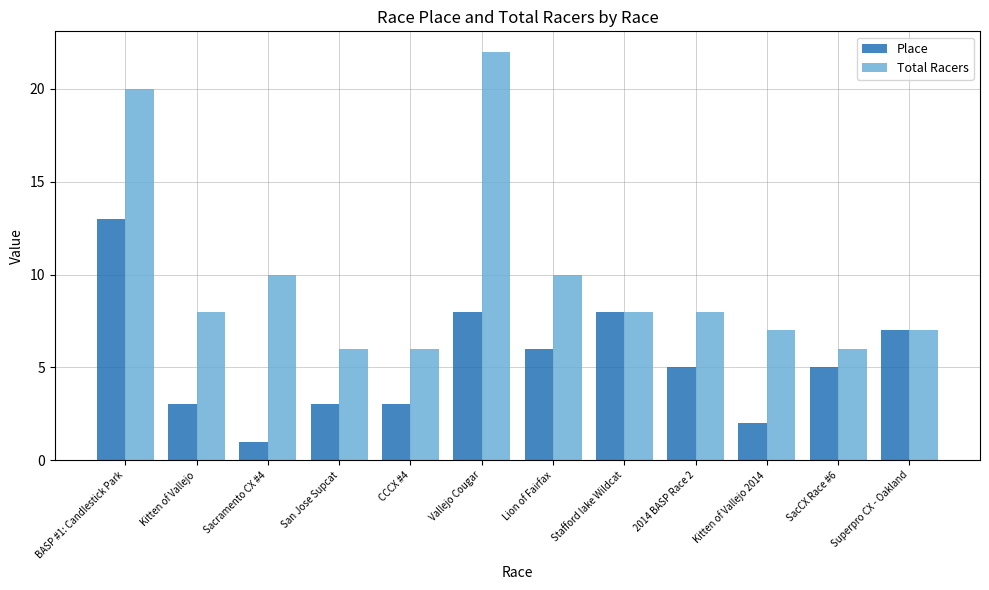

How many categories are shown in the chart?

12